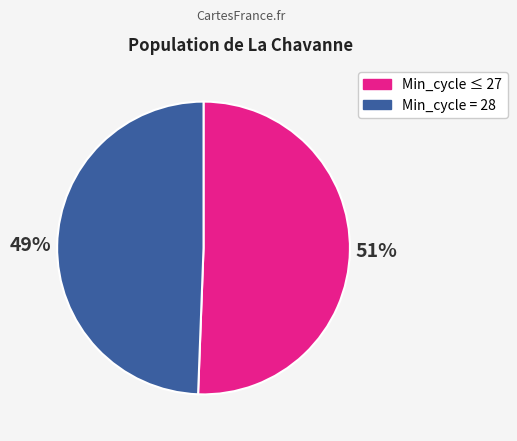

What is the smallest slice in the pie chart?

Min_cycle = 28